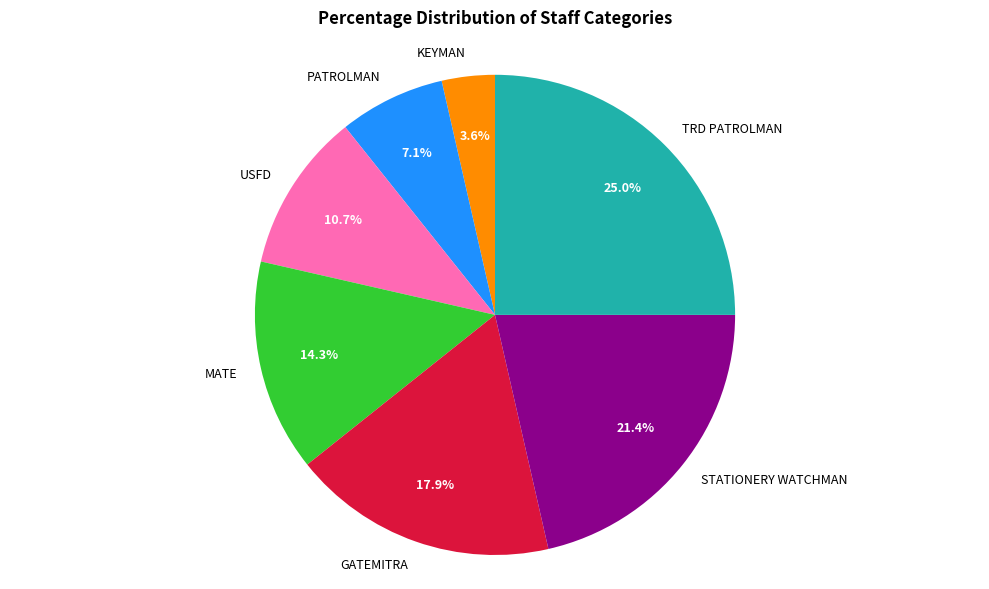

How much of the chart is everything except PATROLMAN?

92.9%